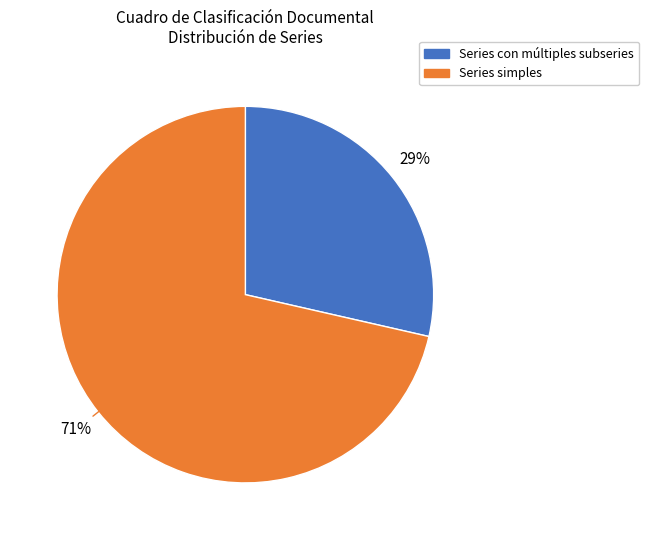

To the nearest percent, what is the average slice percentage?

50%